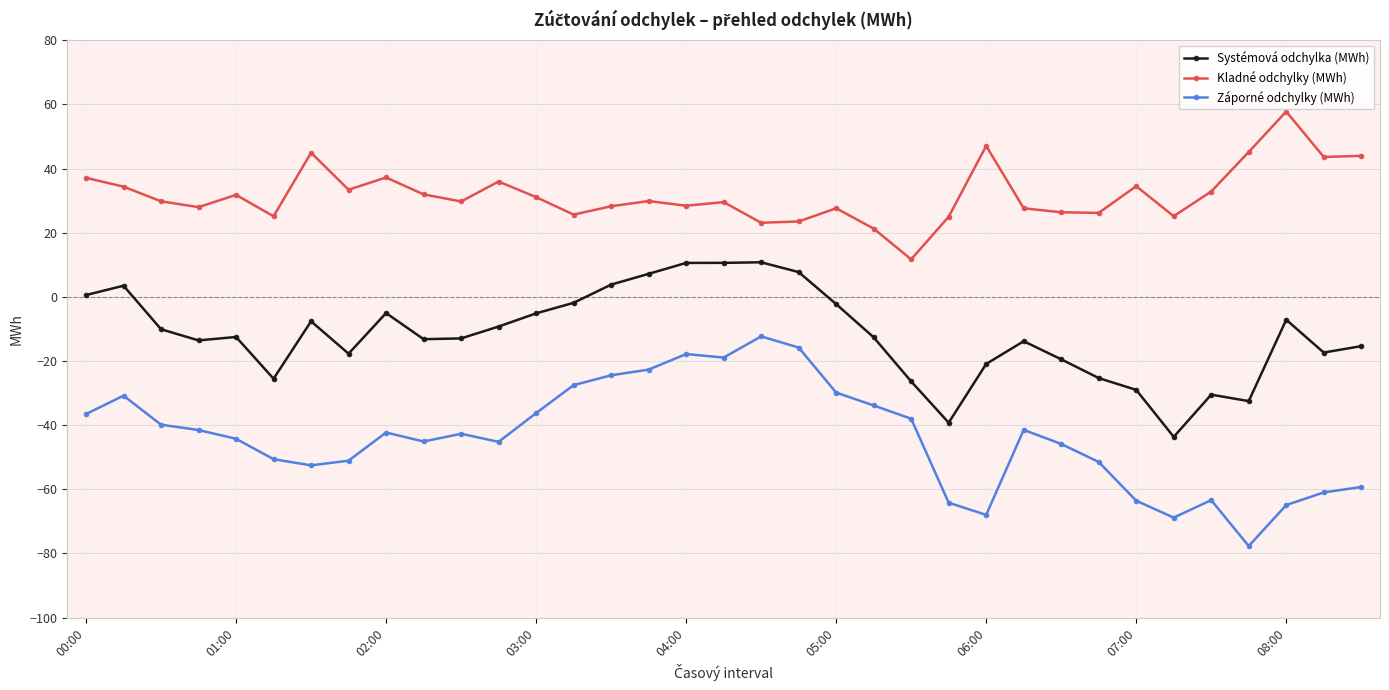

List the series in order of their peak value, lowest first.

Záporné odchylky (MWh), Systémová odchylka (MWh), Kladné odchylky (MWh)